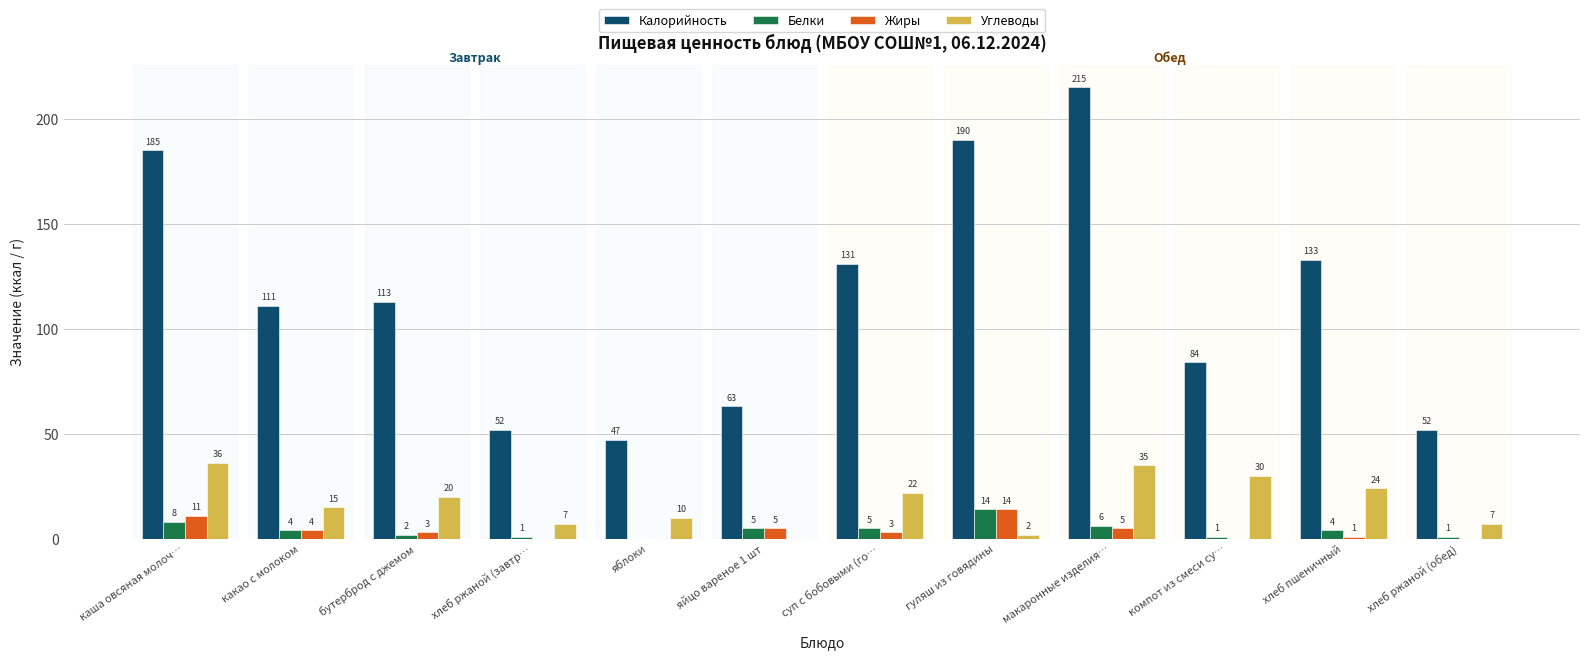

Are the bars horizontal?

No